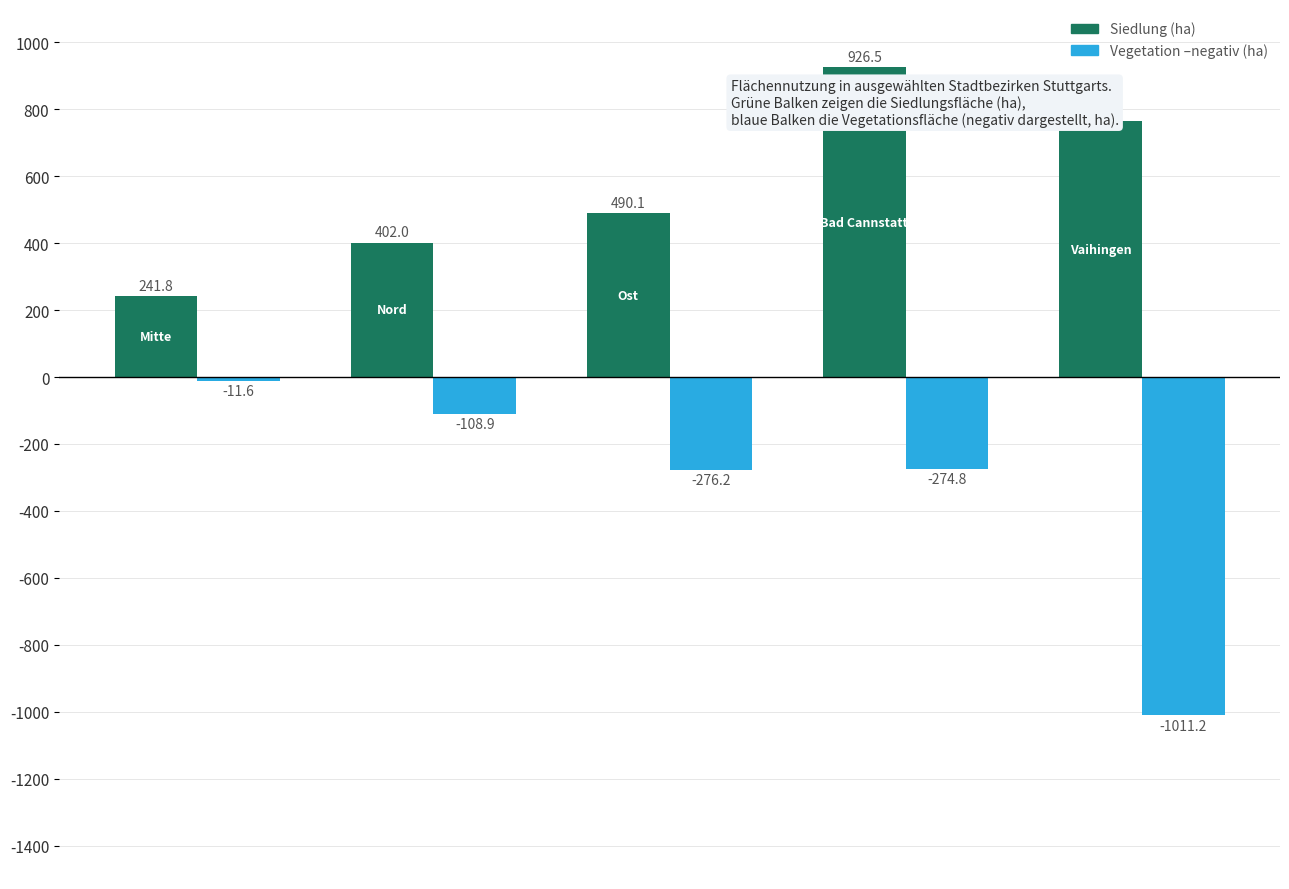

How many bars are there in total?

10